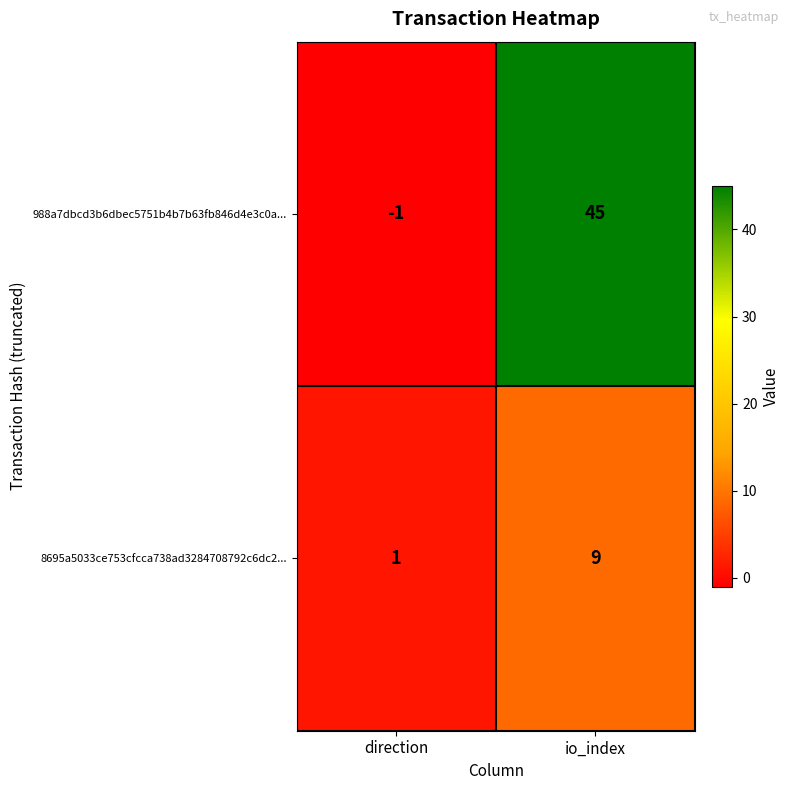

What is the minimum value shown in the chart?

-1